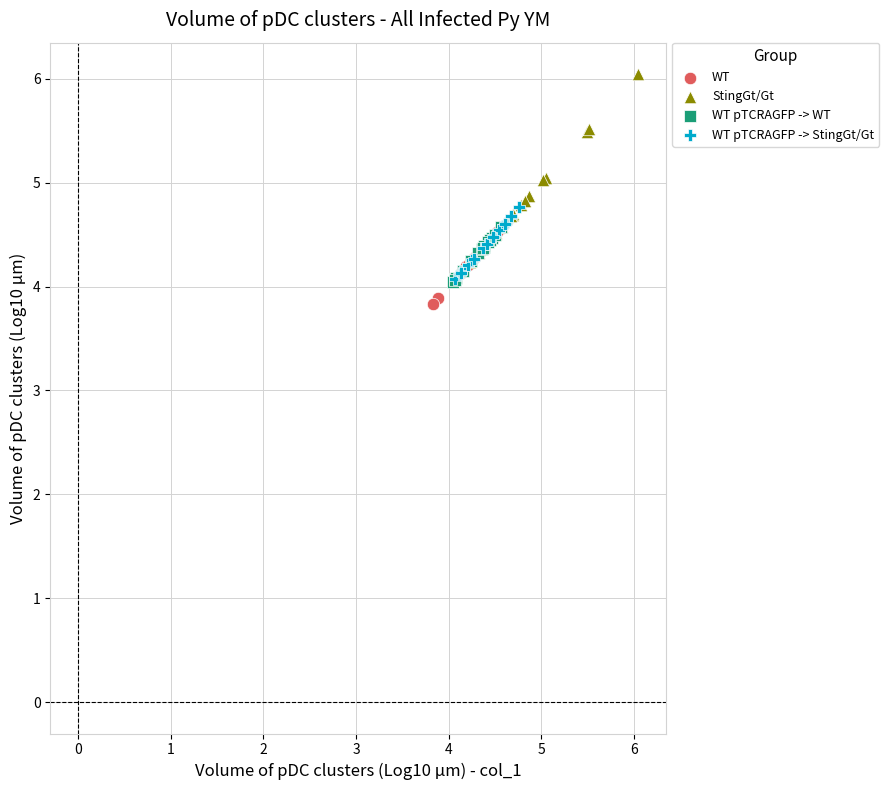

What are all the series names shown in the legend?

WT, StingGt/Gt, WT pTCRAGFP -> WT, WT pTCRAGFP -> StingGt/Gt